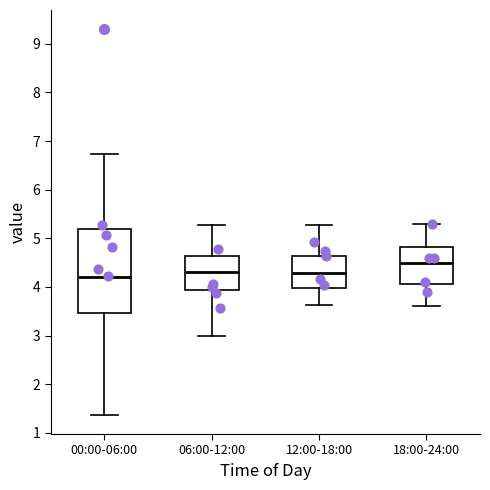

Reading left to right, transcribe this box plot: for each box, give where its median line is, the range the box spans, and where its two whiskers end, as read against the y-axis. The values are not printed on the chart, so give them approximately, as read against the axis.

00:00-06:00: median 4.2, box 3.5 to 5.2, whiskers 1.4 to 6.7
06:00-12:00: median 4.3, box 3.9 to 4.6, whiskers 3.0 to 5.3
12:00-18:00: median 4.3, box 4.0 to 4.6, whiskers 3.6 to 5.3
18:00-24:00: median 4.5, box 4.1 to 4.8, whiskers 3.6 to 5.3